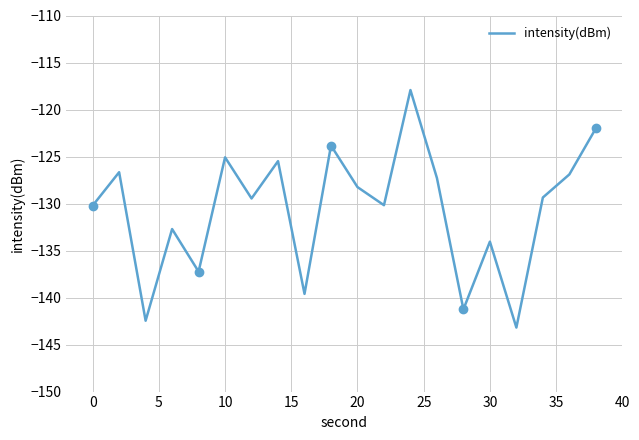

Reading left to right, transcribe all the data shown in this chart.

-130.2	-126.7	-142.5	-132.7	-137.2	-125.1	-129.5	-125.5	-139.6	-123.8	-128.2	-130.2	-117.9	-127.3	-141.3	-134.1	-143.2	-129.4	-126.9	-122.0